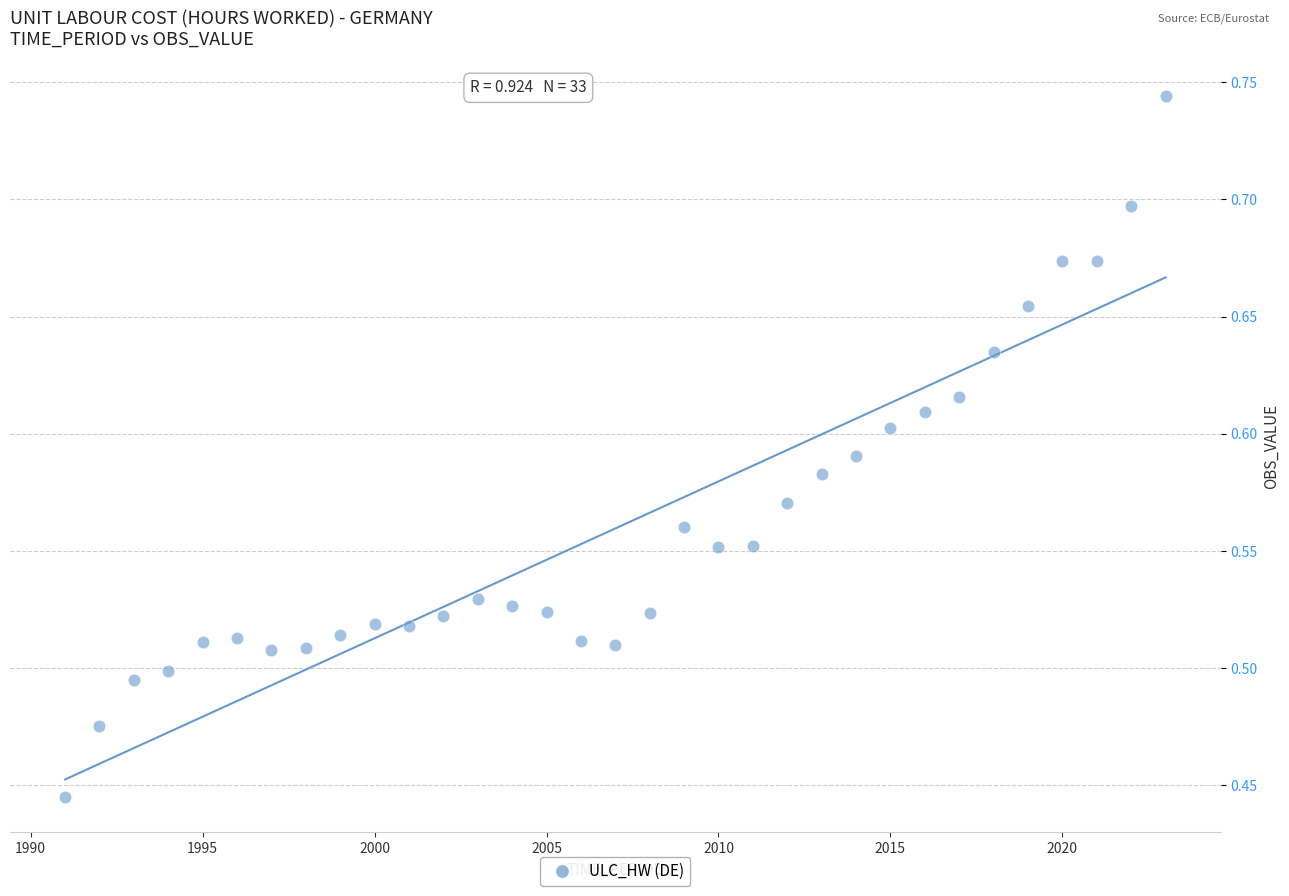

What is the range of Y values (max minus min)?

0.3